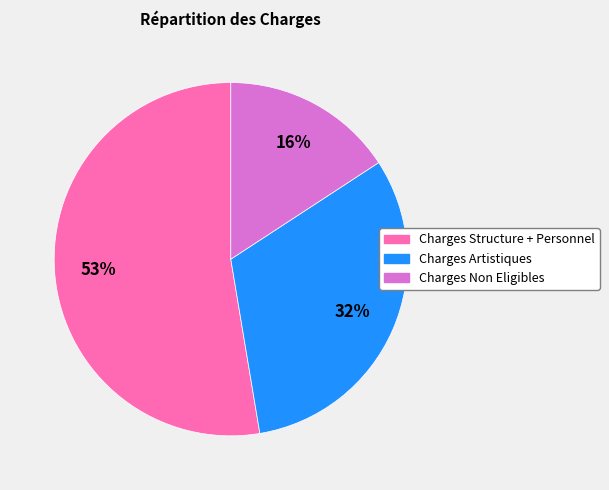

To the nearest percent, what is the average slice percentage?

33%